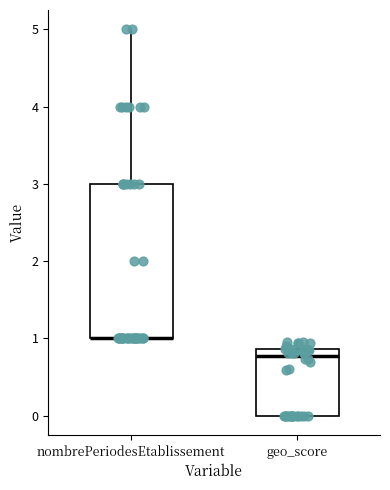

Reading left to right, read every box against the y-axis: the position of its median line, the range the box covers, and the ends of its whiskers. The values are not printed on the chart, so give them approximately, as read against the axis.

nombrePeriodesEtablissement: median 1.0 (drawn on the box's lower edge), box 1.0 to 3.0, whiskers 1.0 to 5.0
geo_score: median 0.8, box 0.0 to 0.9, whiskers 0.0 to 1.0